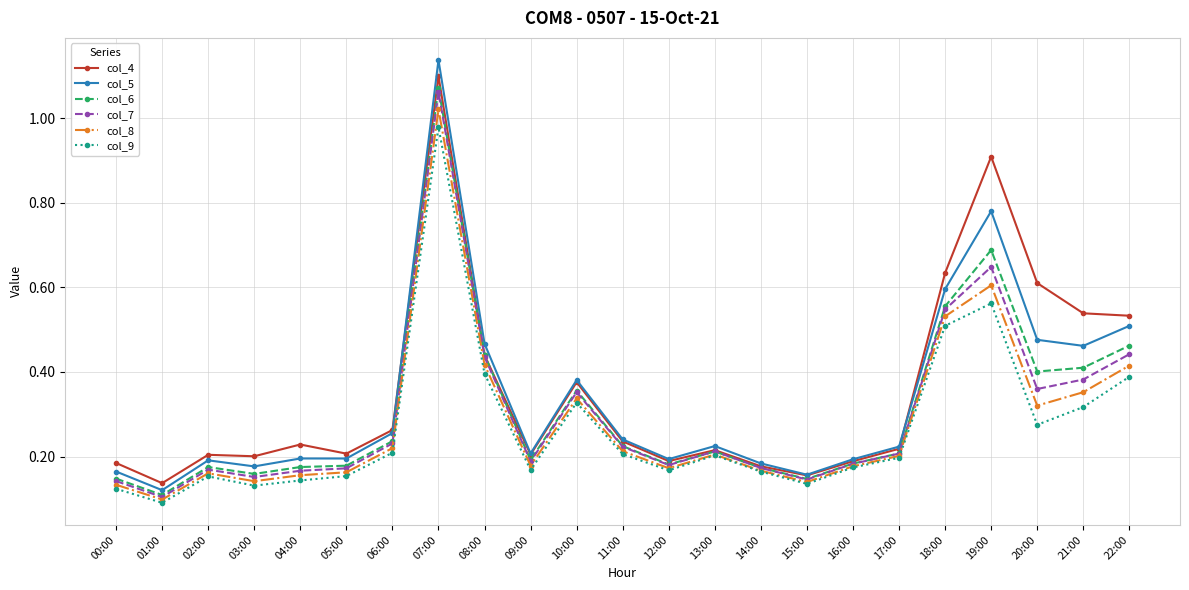

How many lines are shown in the chart?

6